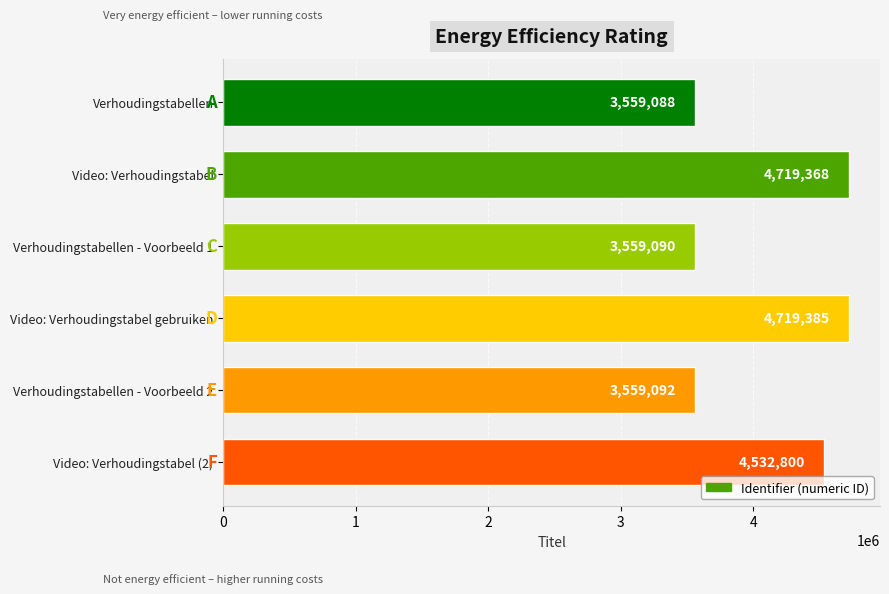

Where is the data nearest to the value 4139236?

Video: Verhoudingstabel (2)